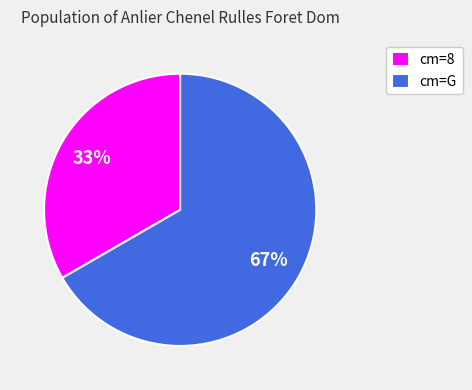

To the nearest percent, what percentage of the pie is cm=8?

33%